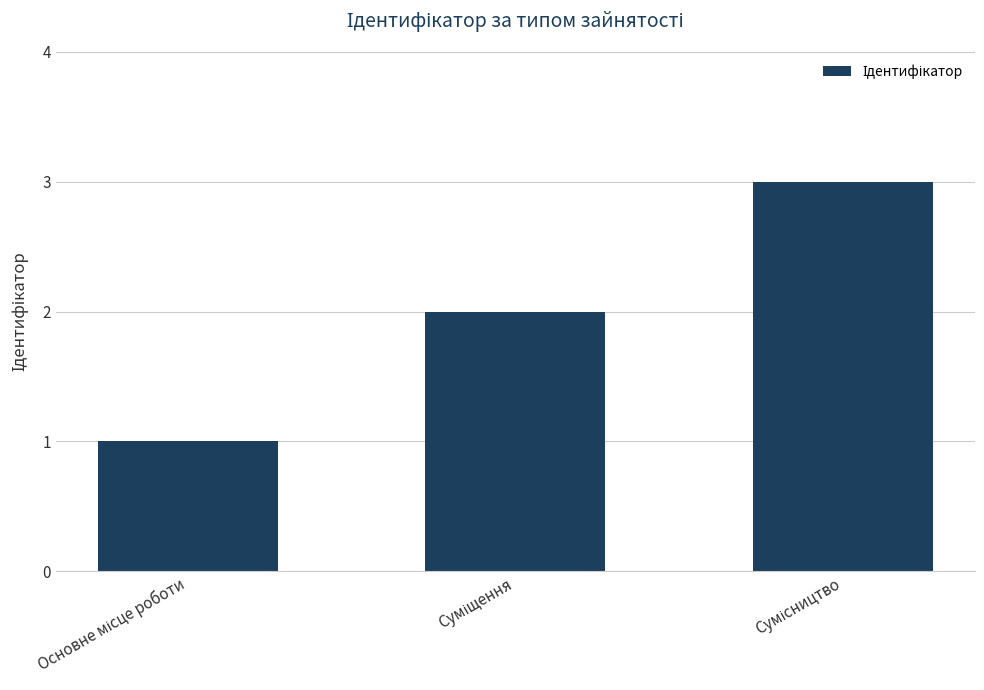

What is the greatest value displayed?

3